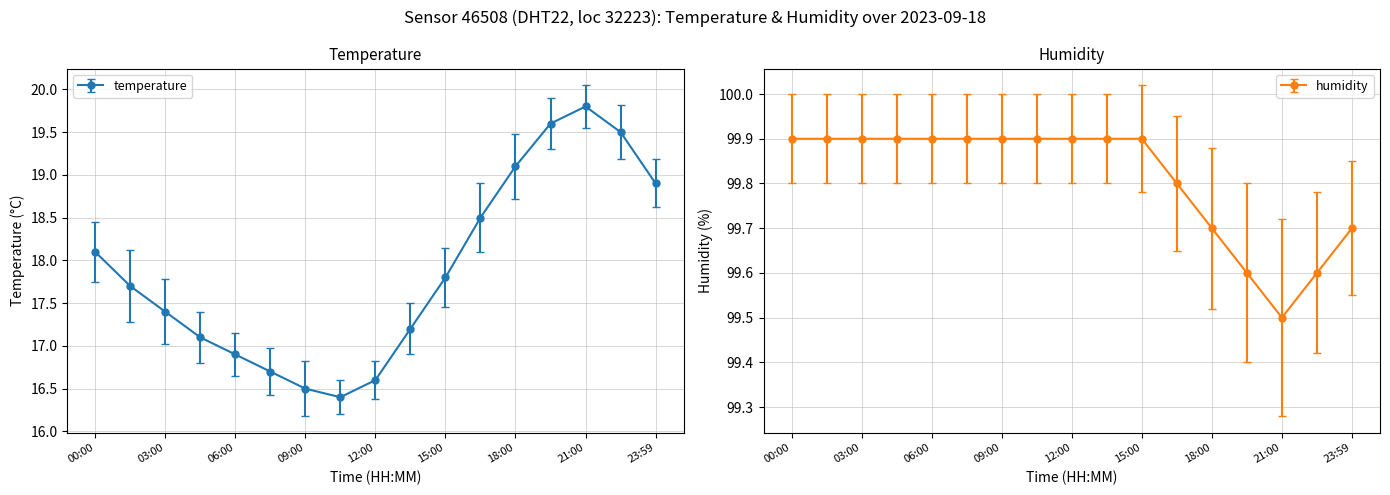

At 12:00, list the series in order from smallest to largest.

temperature, humidity